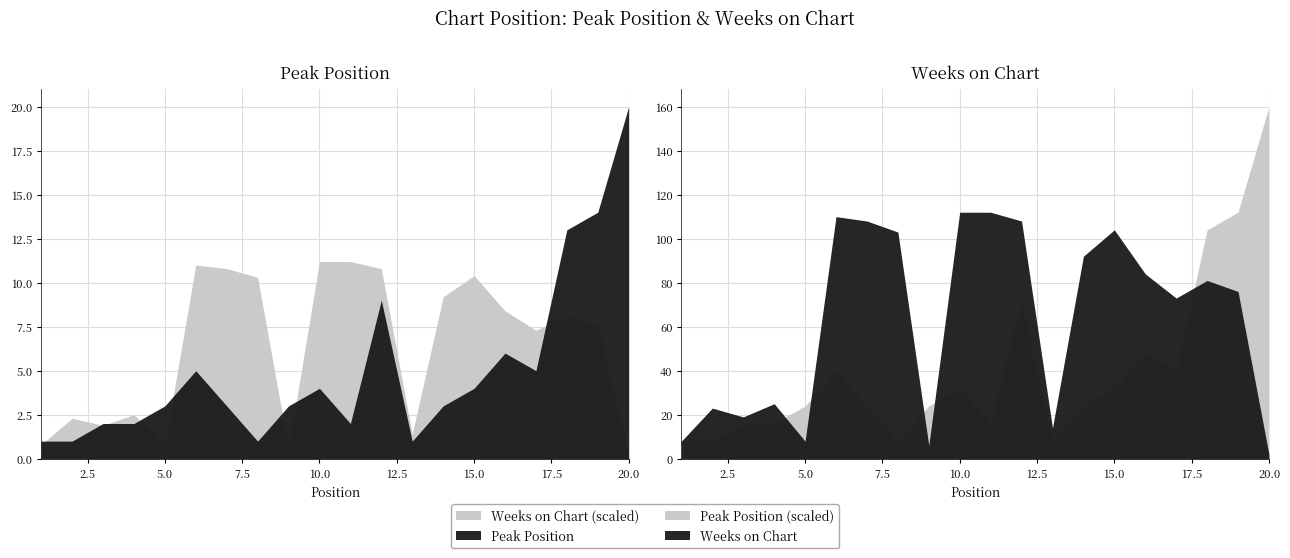

How many interior local peaks does the Peak Position series have?

4